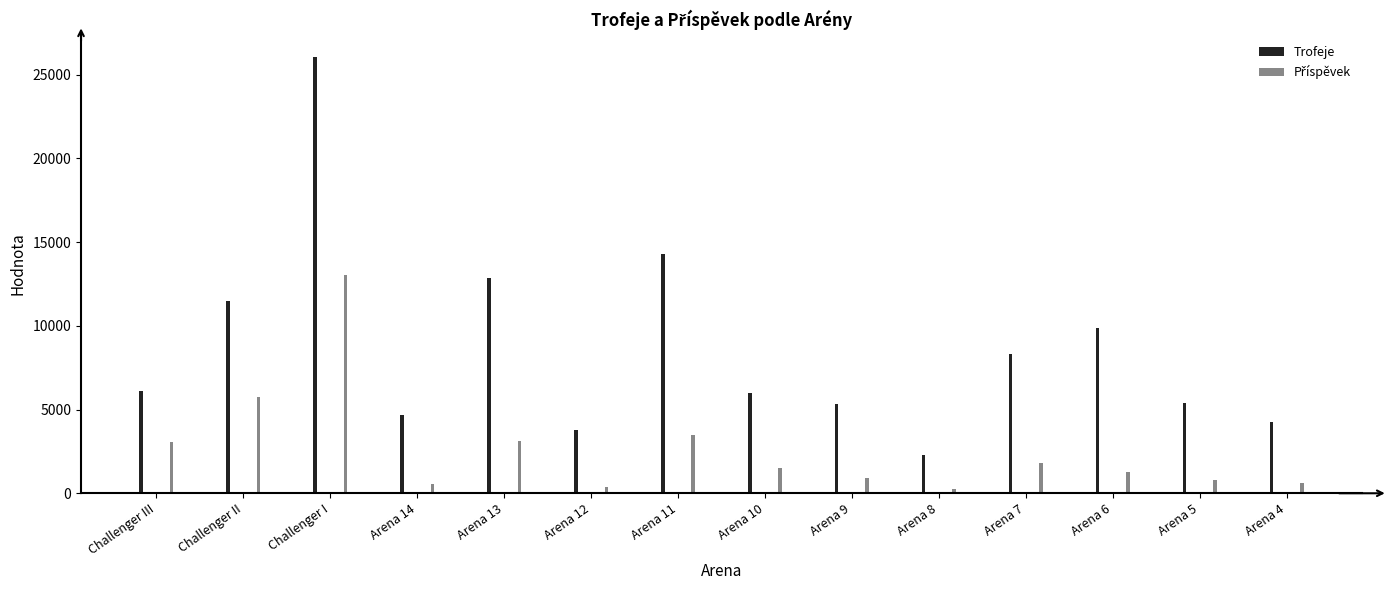

Which series has the largest range (max minus min)?

Trofeje